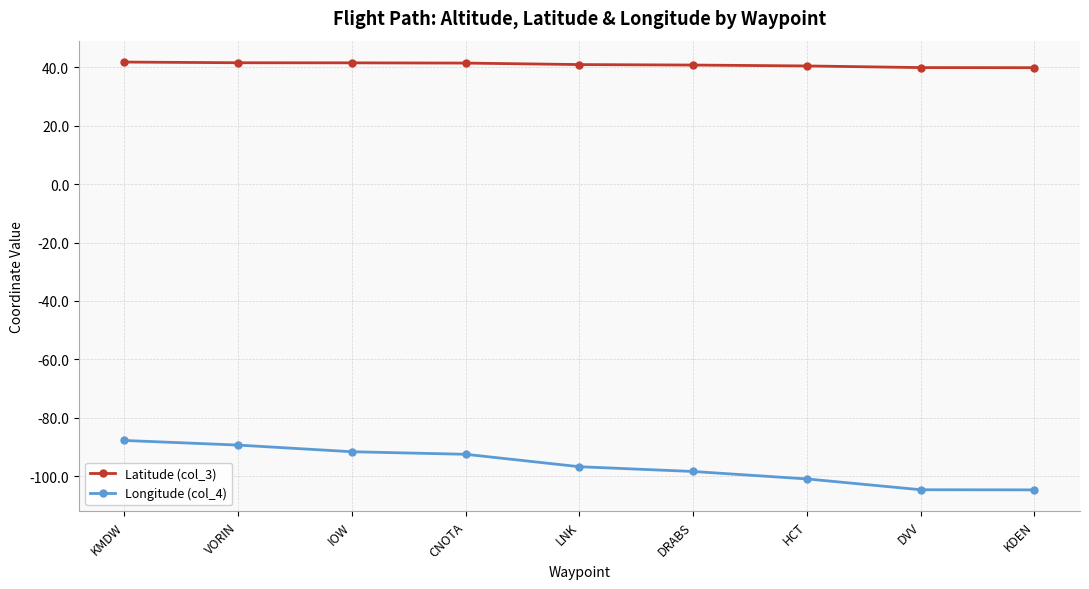

Rank the series by their maximum value, from highest to lowest.

Latitude (col_3), Longitude (col_4)